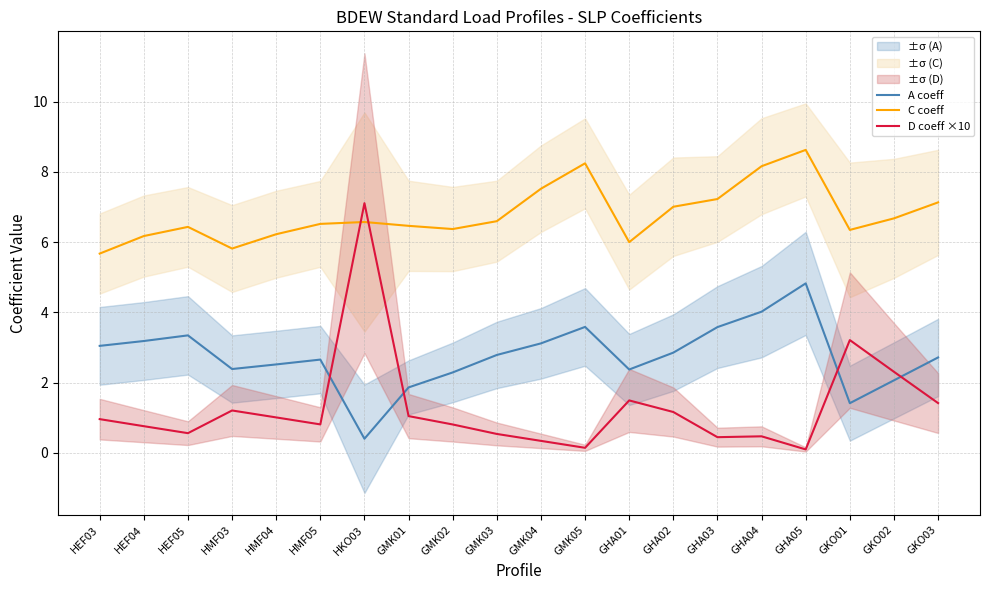

Reading left to right, transcribe all the data shown in this chart.

A coeff: 3.0	3.2	3.3	2.4	2.5	2.7	0.4	1.9	2.3	2.8	3.1	3.6	2.4	2.9	3.6	4.0	4.8	1.4	2.1	2.7
C coeff: 5.7	6.2	6.4	5.8	6.2	6.5	6.6	6.5	6.4	6.6	7.5	8.2	6.0	7.0	7.2	8.2	8.6	6.3	6.7	7.1
D coeff ×10: 1.0	0.8	0.6	1.2	1.0	0.8	7.1	1.0	0.8	0.5	0.3	0.1	1.5	1.2	0.4	0.5	0.1	3.2	2.3	1.4